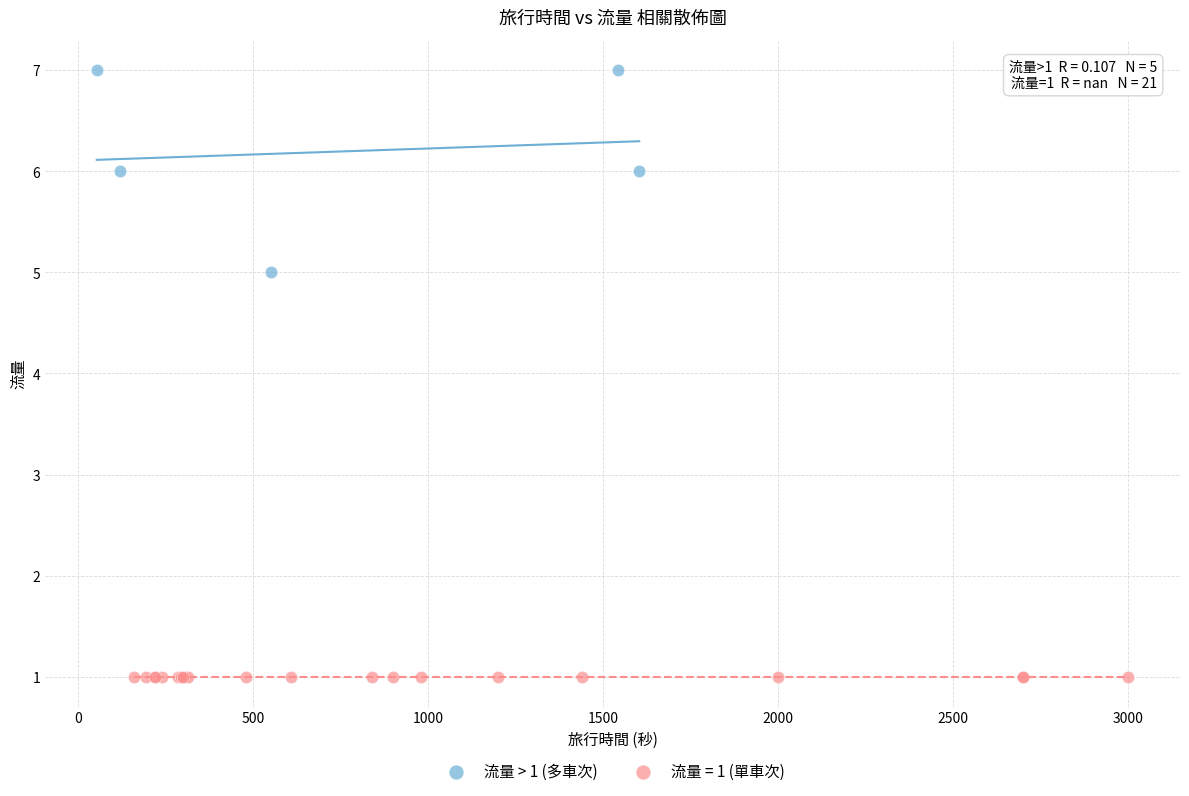

Which series contains the highest Y value?

流量 > 1 (多車次)